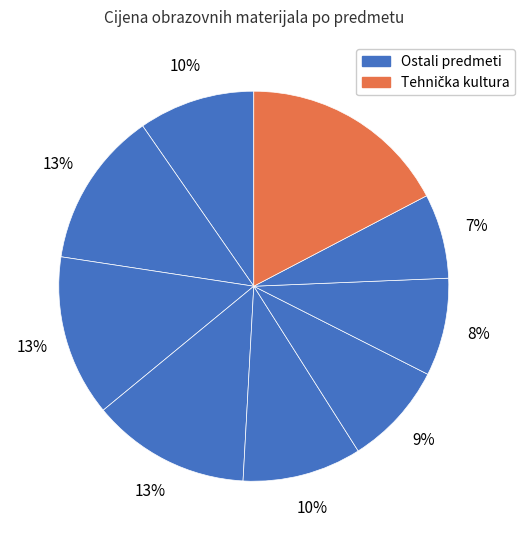

Count the number of slices in the pie.

9